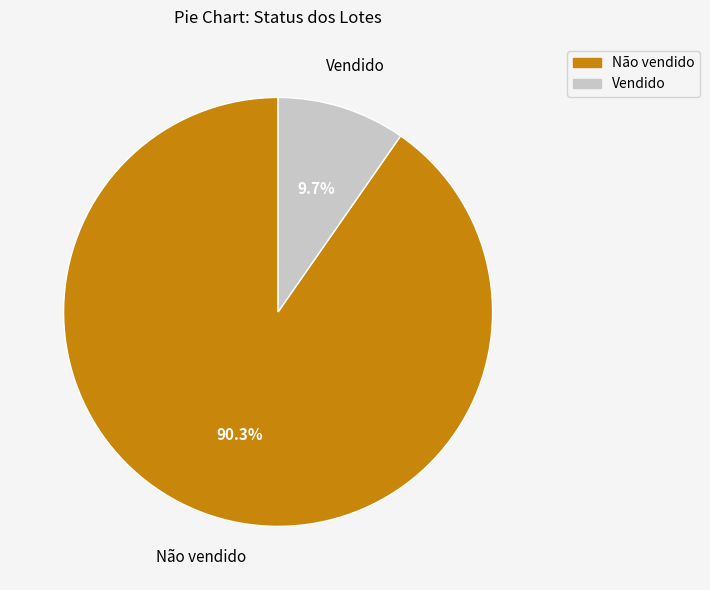

Is the sum of Não vendido and Vendido greater than half?

Yes